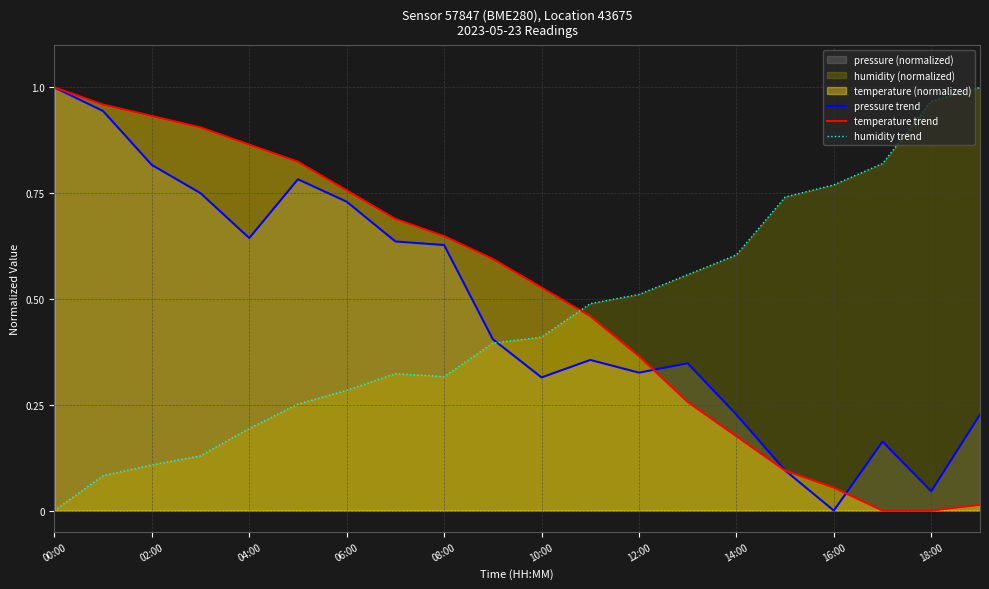

Which category has the highest value across all series?

00:00